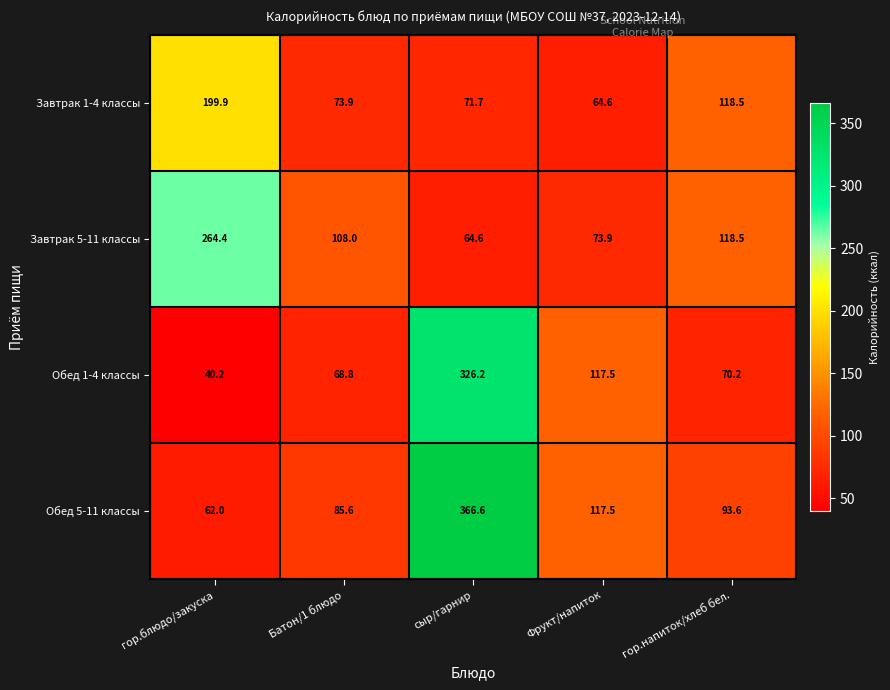

What is the sum of all Завтрак 1-4 классы values?

528.6